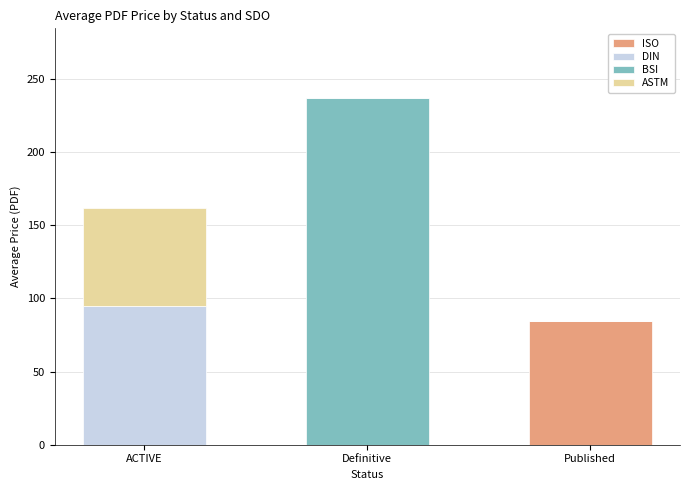

The ISO series shows 41.0 at ACTIVE. True or false?

False